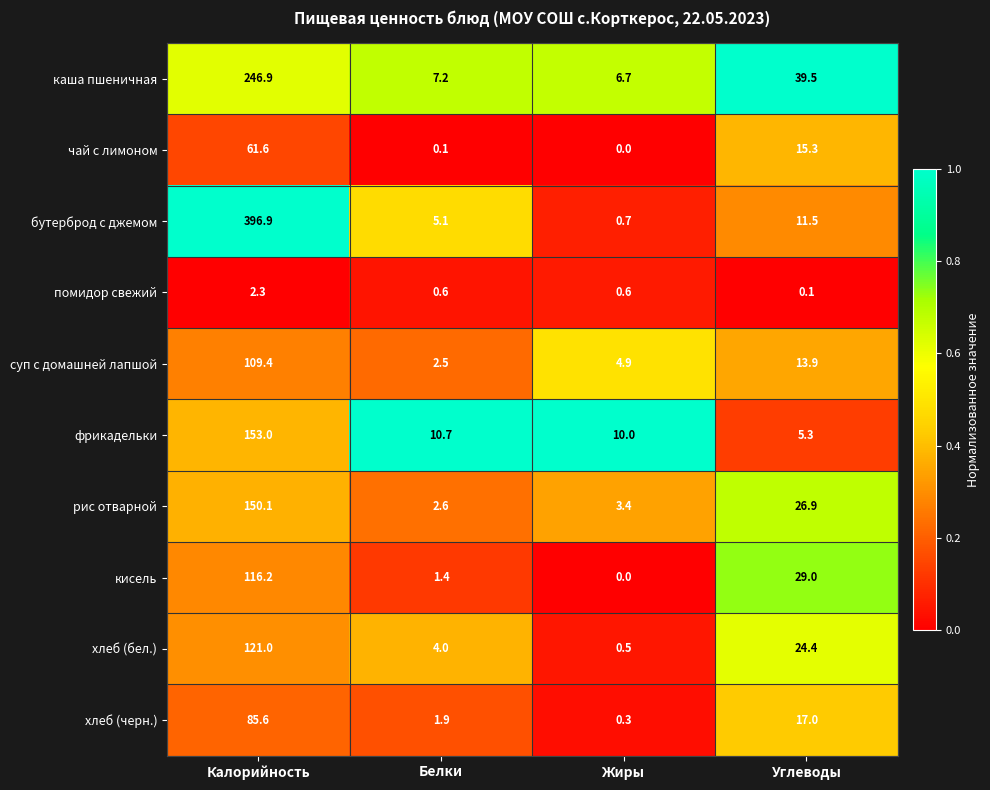

How many categories are shown in the chart?

4